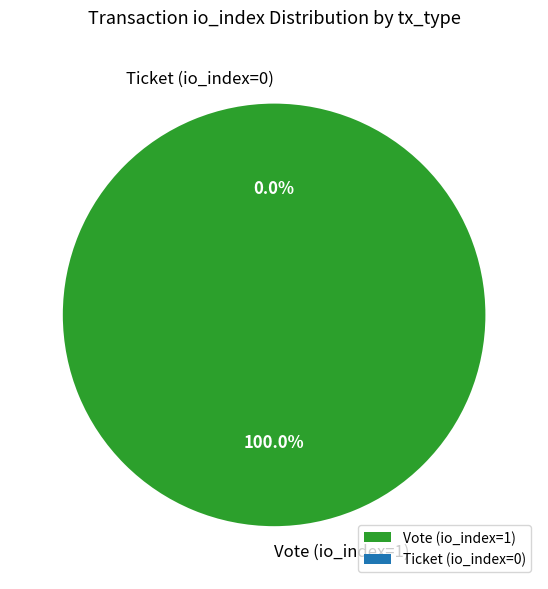

To the nearest percent, what is the average slice percentage?

50%